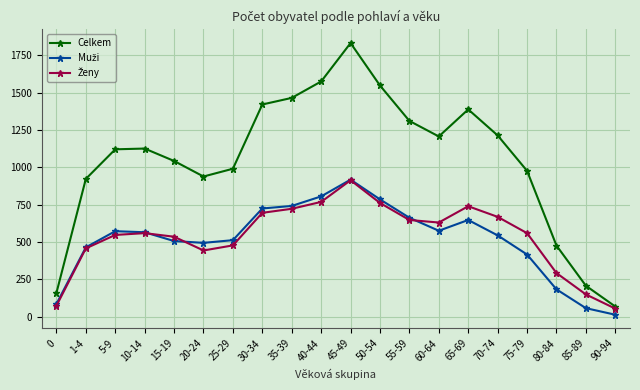

What is the spread (max minus min) of values at 35-39?

742